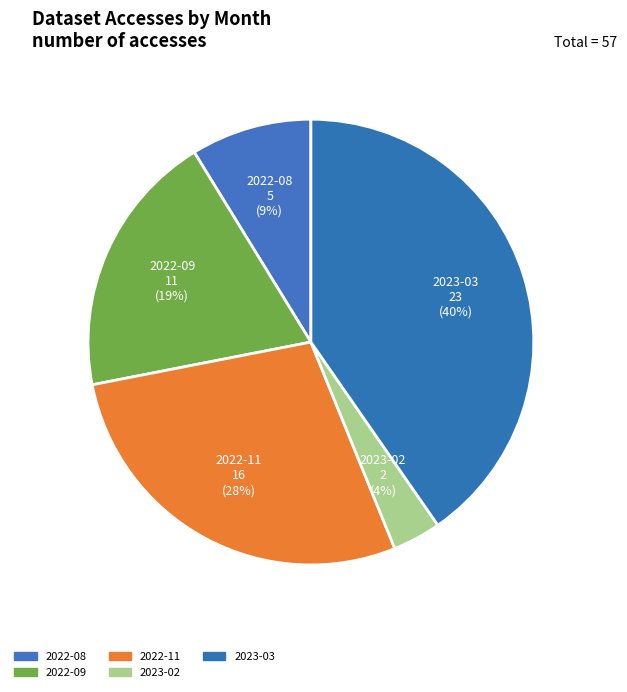

To the nearest percent, what is the difference between the 2023-03 and 2022-11 slice percentages?

12%